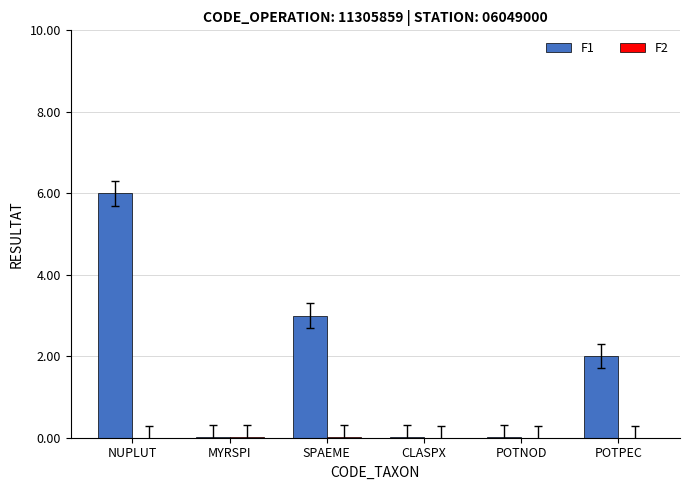

What is the spread (max minus min) of values at POTPEC?

2.0